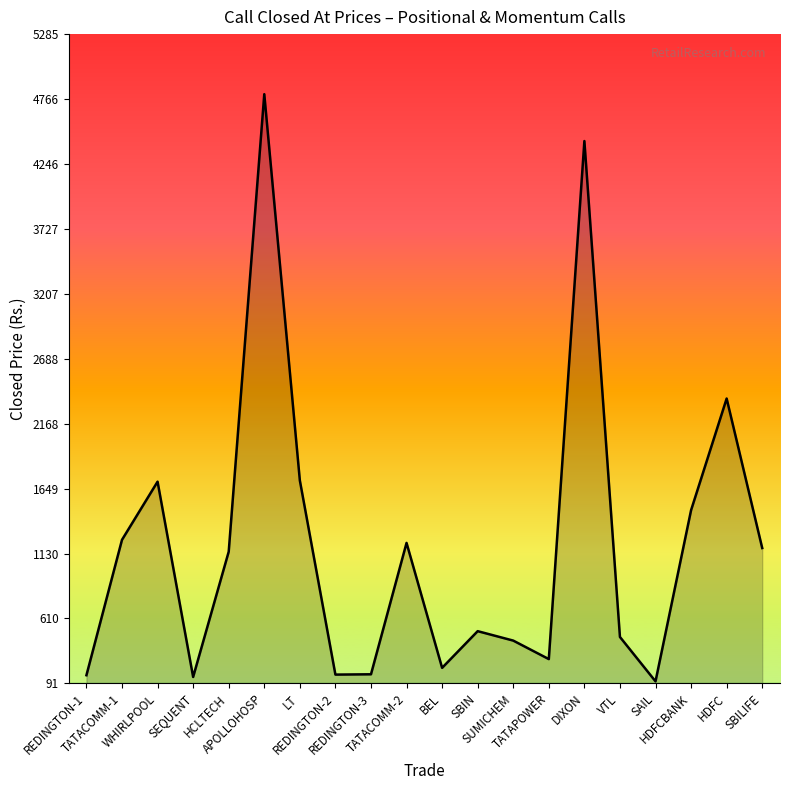

What is the greatest value displayed?

4805.0